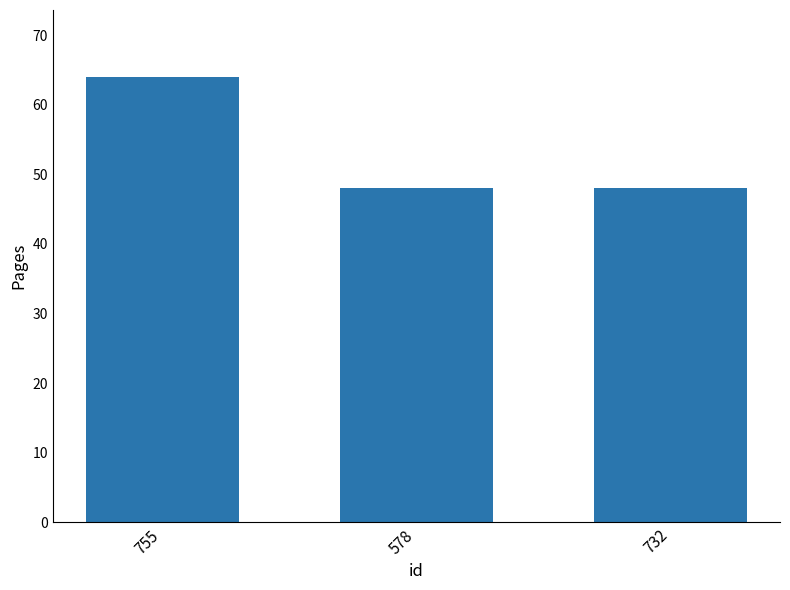

Approximately how many times larger is the value at 732 compared to 578?

1.0